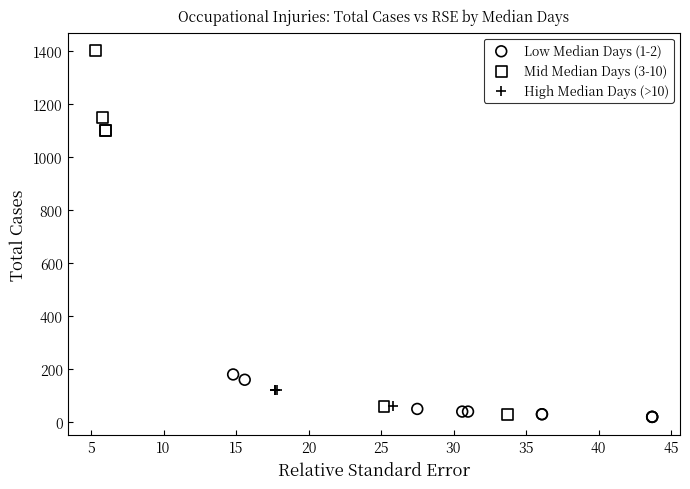

Which series contains the highest Y value?

Mid Median Days (3-10)